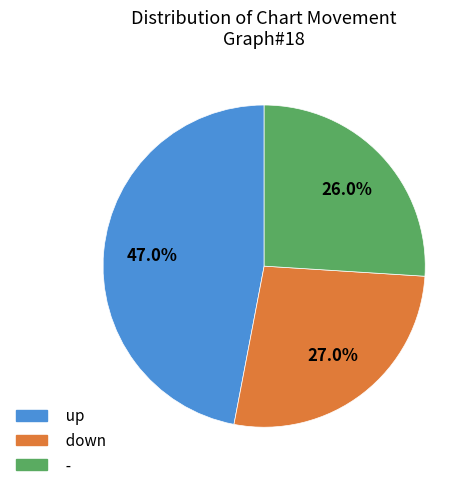

Between - and down, which is larger?

down